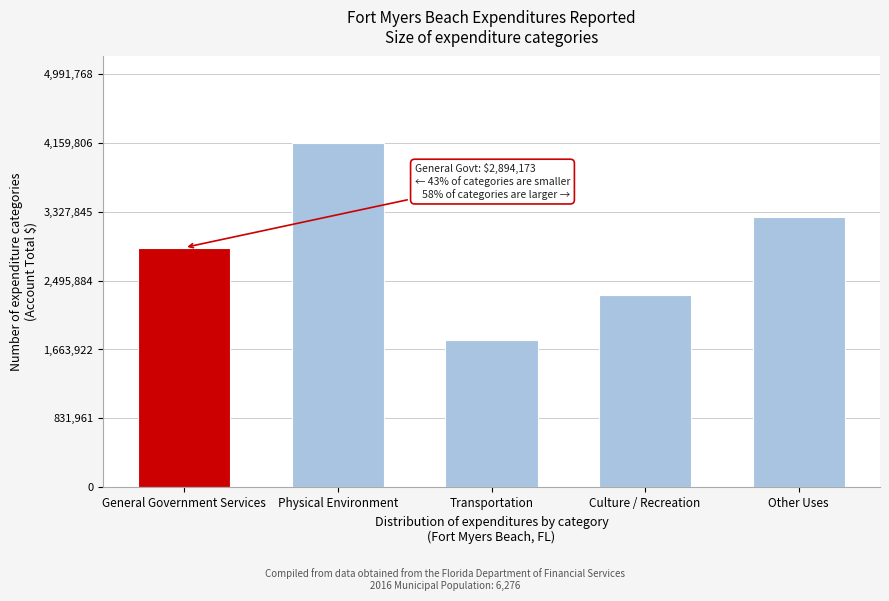

Reading left to right, extract all data points from this chart.

2894173	4159807	1773722	2326818	3258924